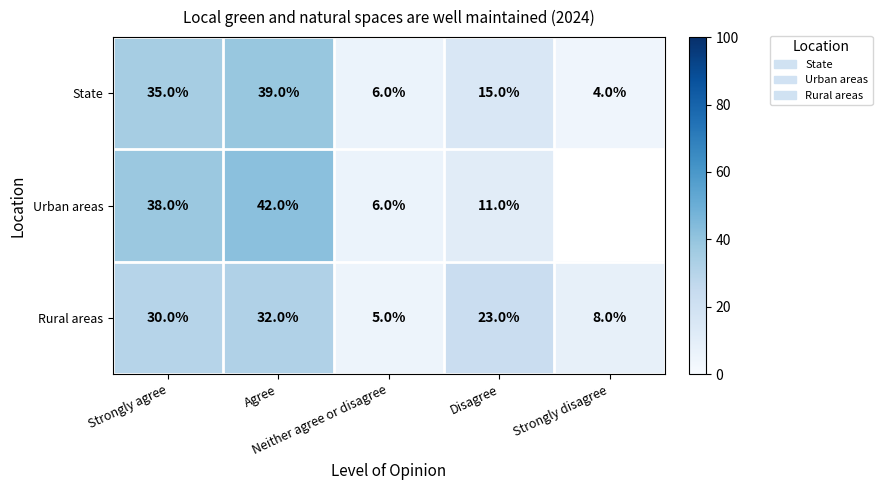

How many values in the State series are below 15?

2